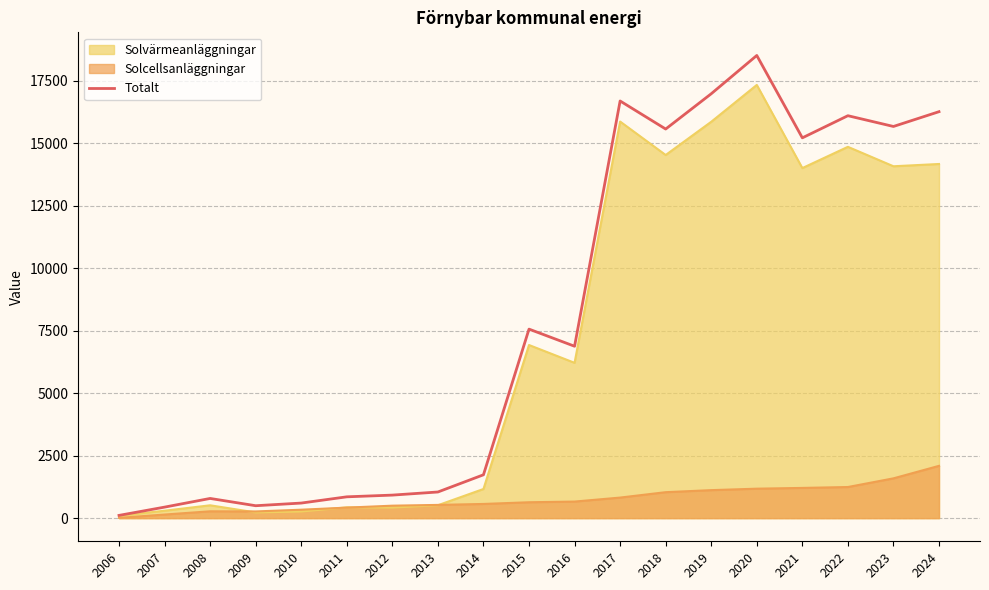

True or false: Totalt has a value of 15673.6 at 2023.

True